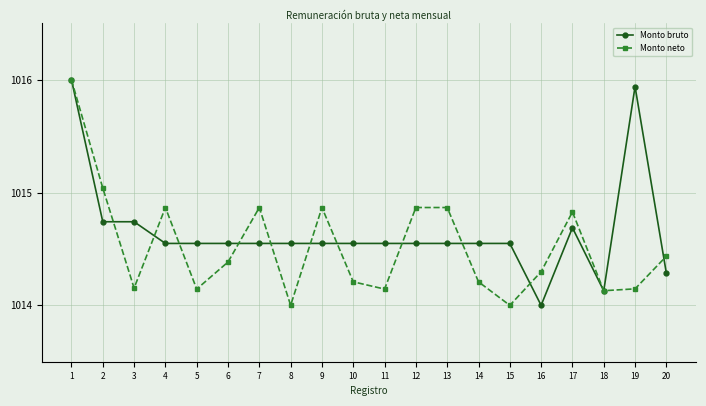

What is the total value across all series at 11?

2028.7